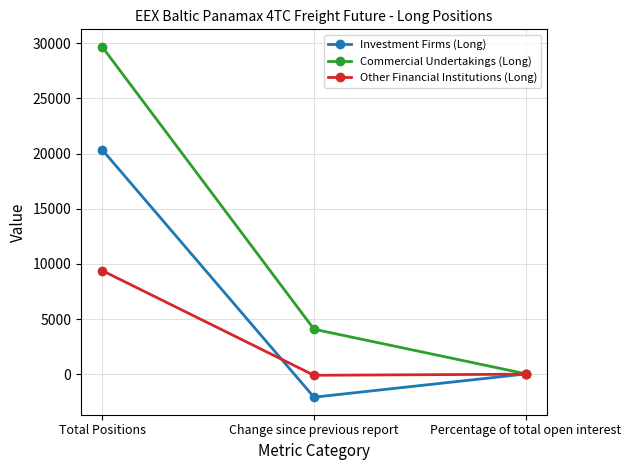

What is the difference between the Commercial Undertakings (Long) values at Percentage of total open interest and Change since previous report?

4039.8